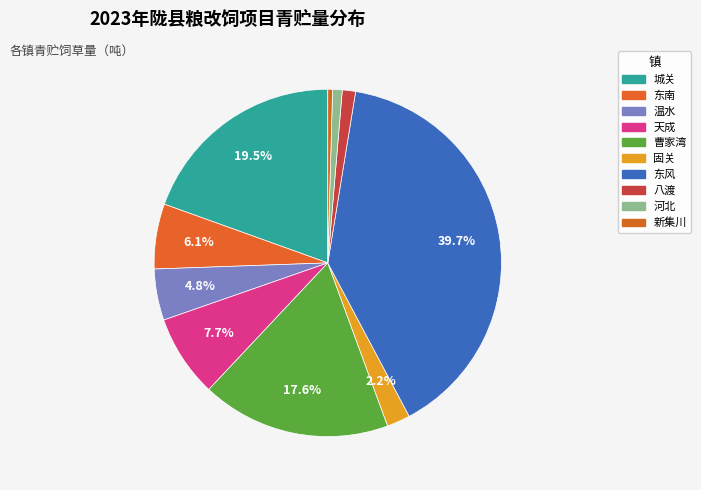

Rank the categories by value from lowest to highest.

新集川, 河北, 八渡, 固关, 温水, 东南, 天成, 曹家湾, 城关, 东风